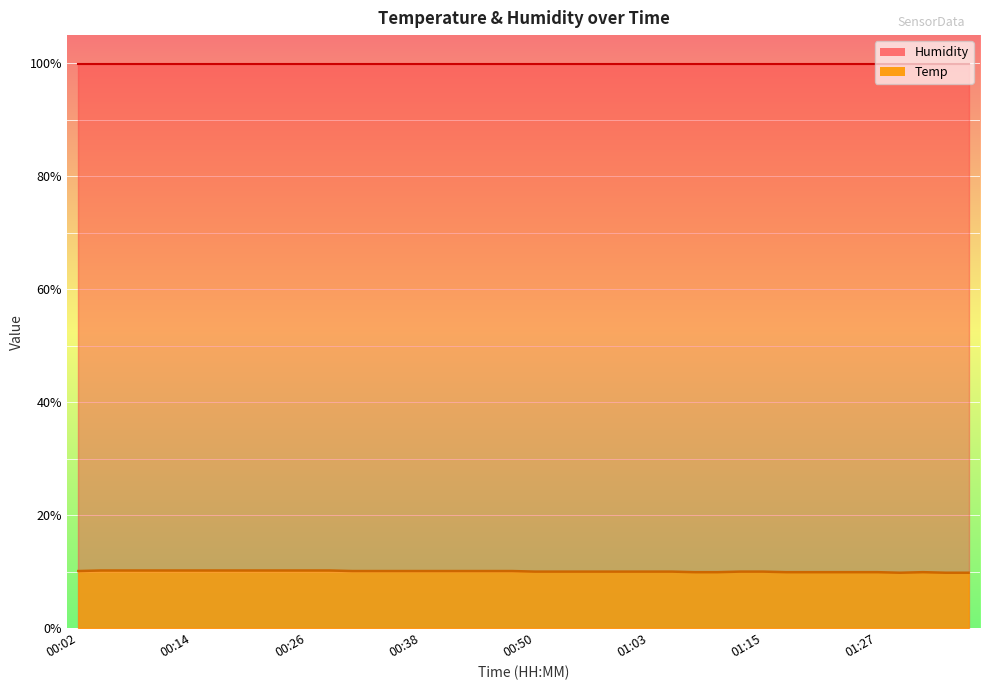

At which category does the data reach its first local peak?

01:32